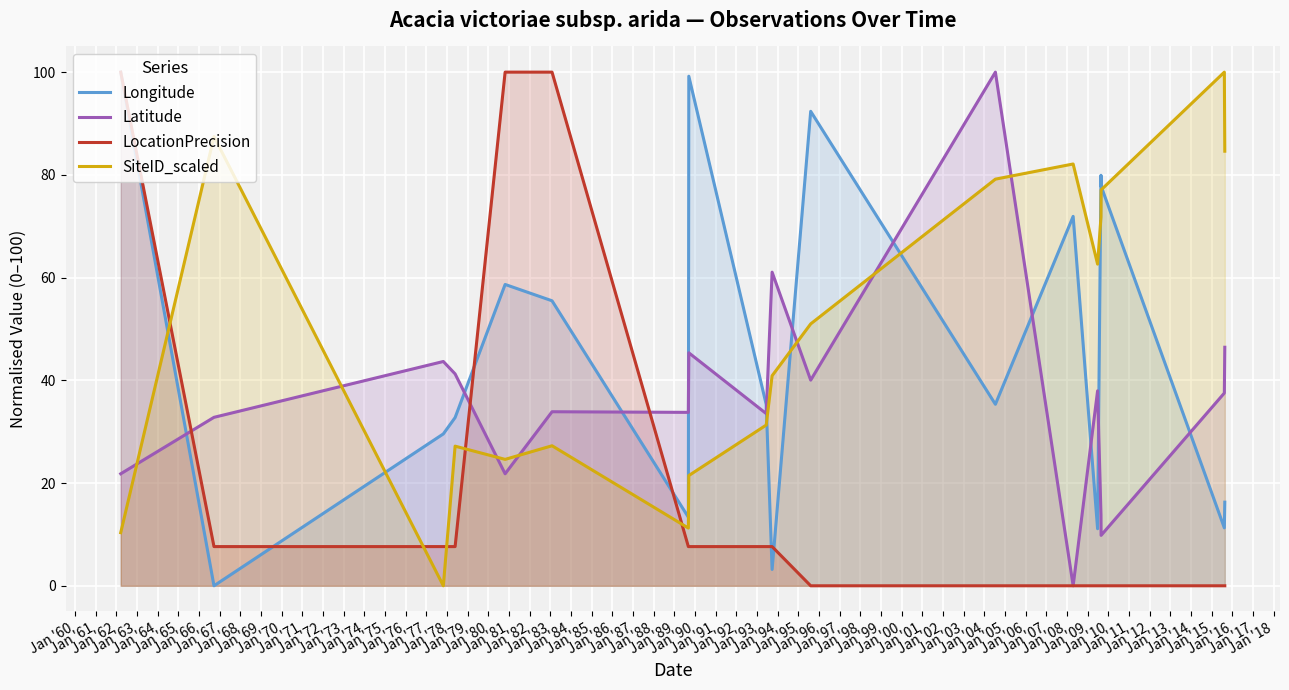

What is the greatest value displayed?

100.0